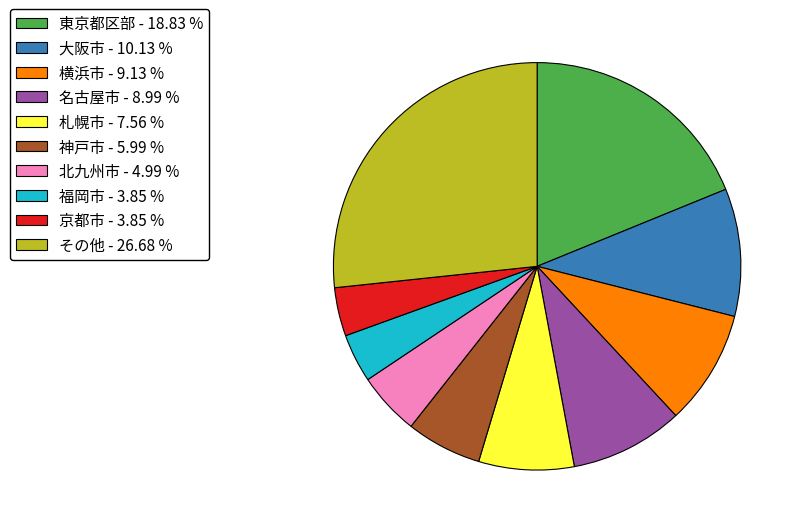

Which category has the biggest portion of the pie?

その他 - 26.68 %